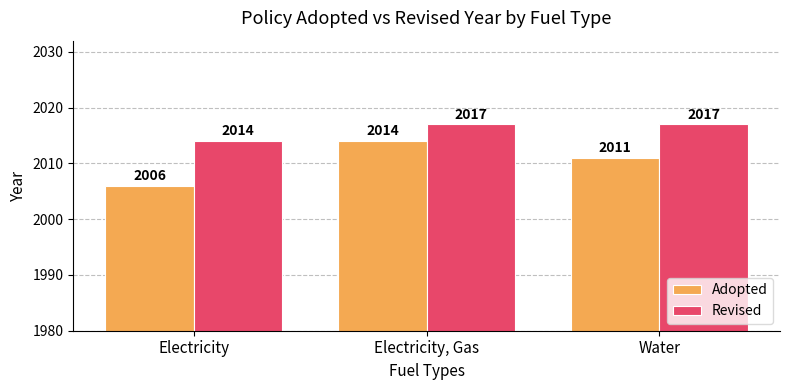

What is the maximum value for Revised?

2017